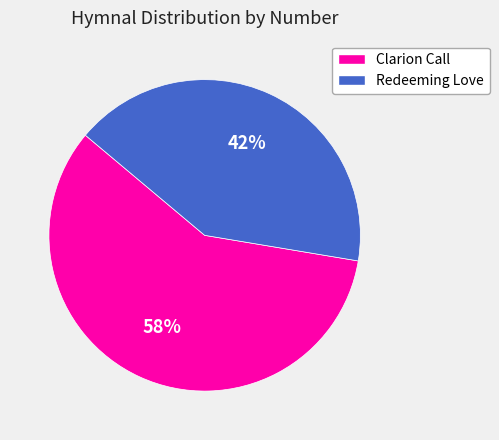

True or false: Redeeming Love accounts for 42% of the total.

True